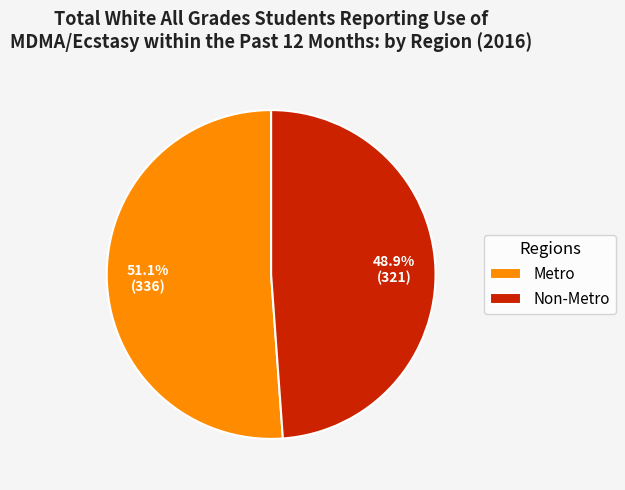

Does Non-Metro represent more than half of the total?

No